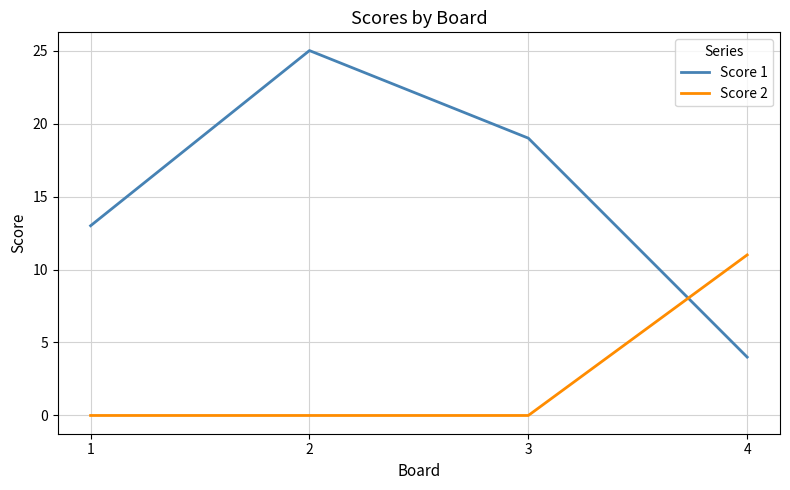

Count the number of categories in the chart.

4